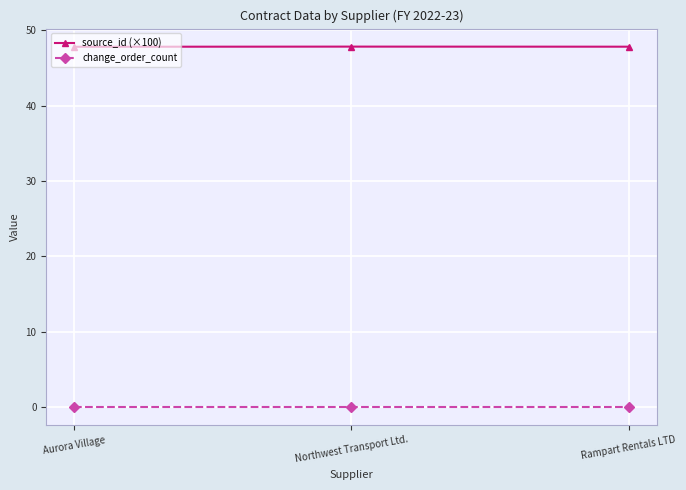

Reading left to right, list all the values displayed in this chart.

source_id (×100): 47.8	47.8	47.8
change_order_count: 0.0	0.0	0.0